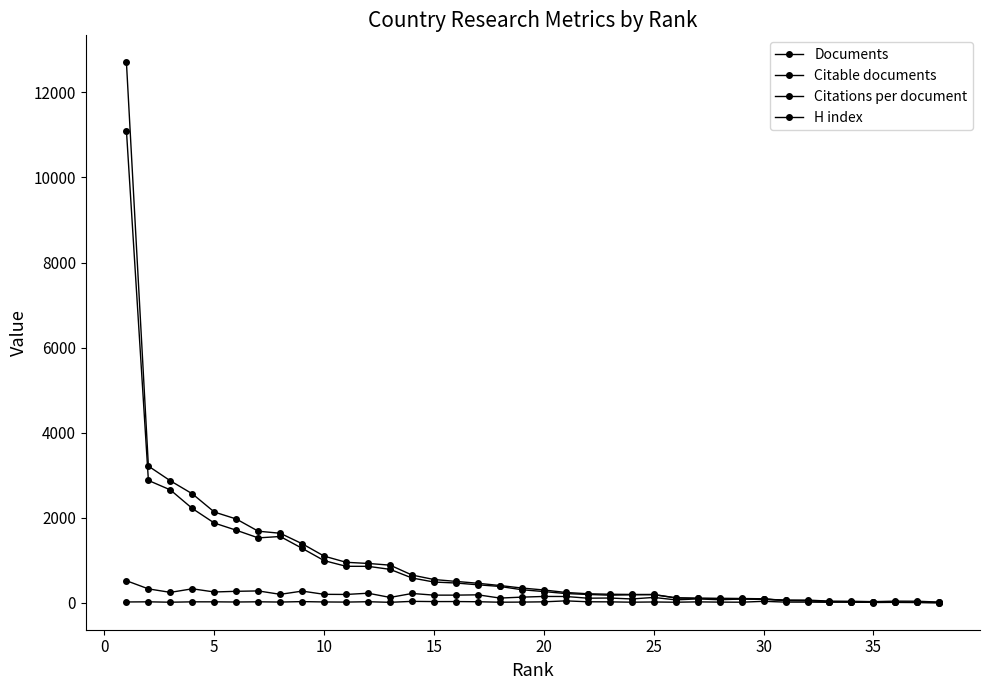

How many lines are shown in the chart?

4